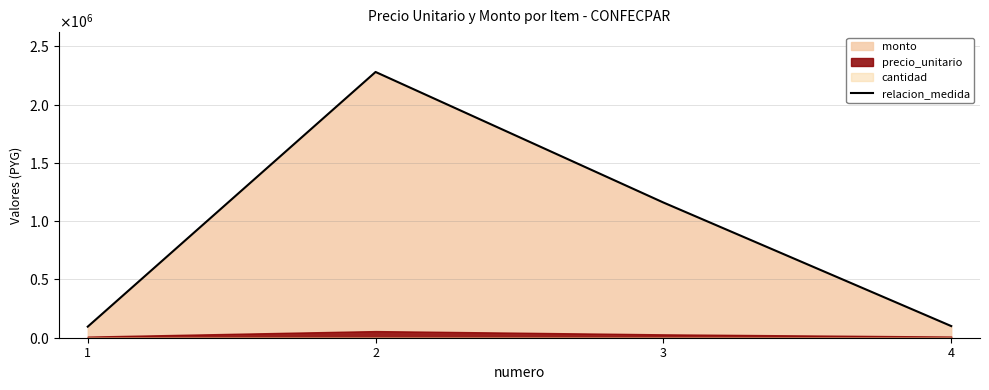

Reading right to left, what are all the values shown in this chart?

100000	1160000	2280000	95000